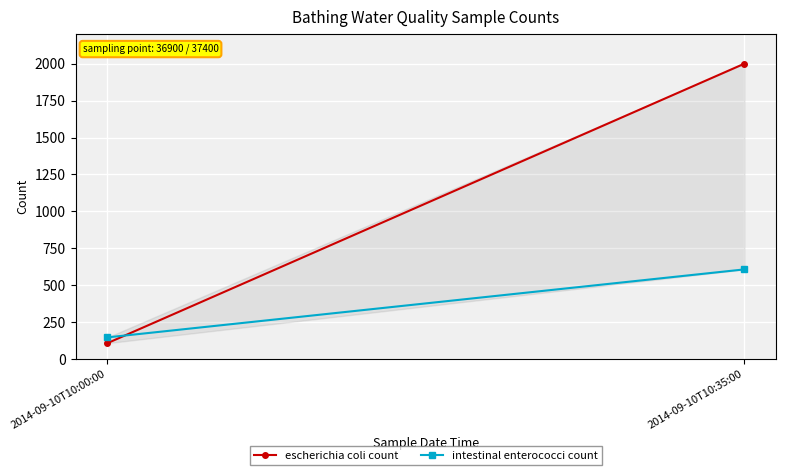

Where is escherichia coli count nearest to the value 1054?

2014-09-10T10:00:00